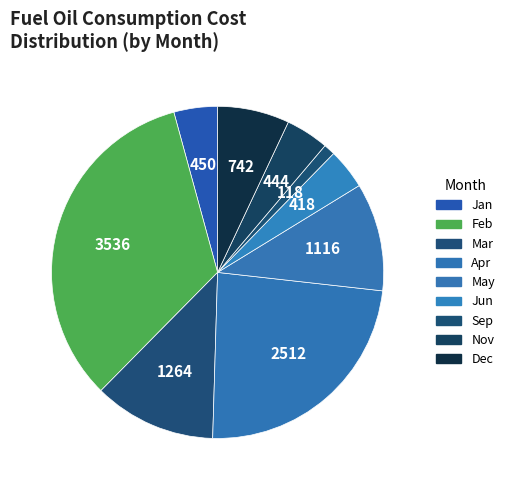

Is there a majority slice in this chart?

No